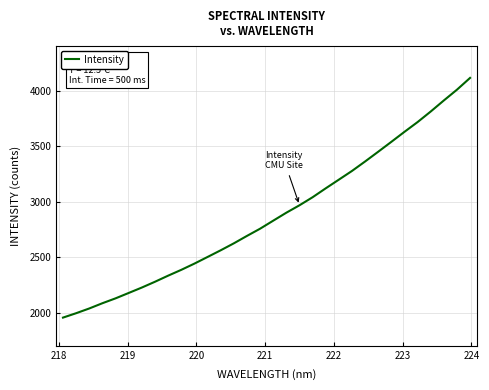

Reading left to right, list all the values displayed in this chart.

1954.7	1994.3	2037.0	2084.3	2128.2	2176.8	2225.6	2277.7	2332.5	2384.9	2441.1	2500.9	2561.0	2623.7	2690.6	2755.5	2827.8	2899.7	2966.4	3039.0	3119.3	3197.4	3275.8	3361.1	3448.9	3538.0	3628.1	3716.0	3811.1	3910.5	4007.5	4113.7